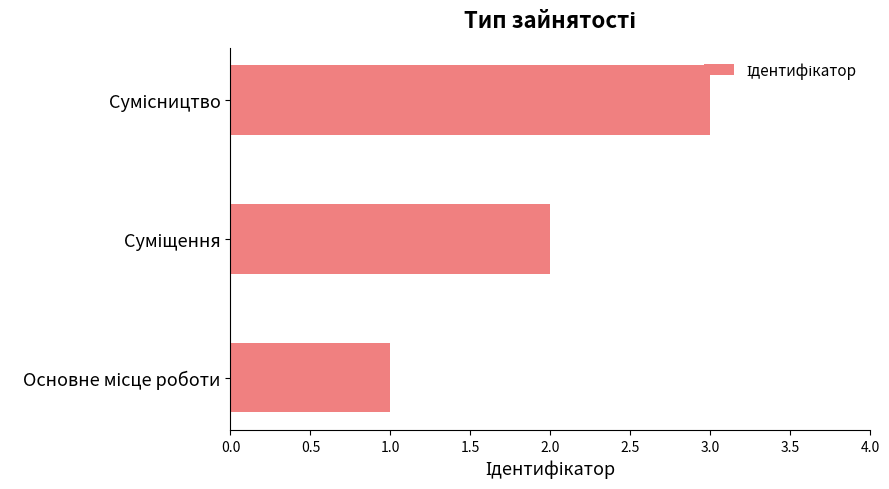

What is the sum of all values?

6